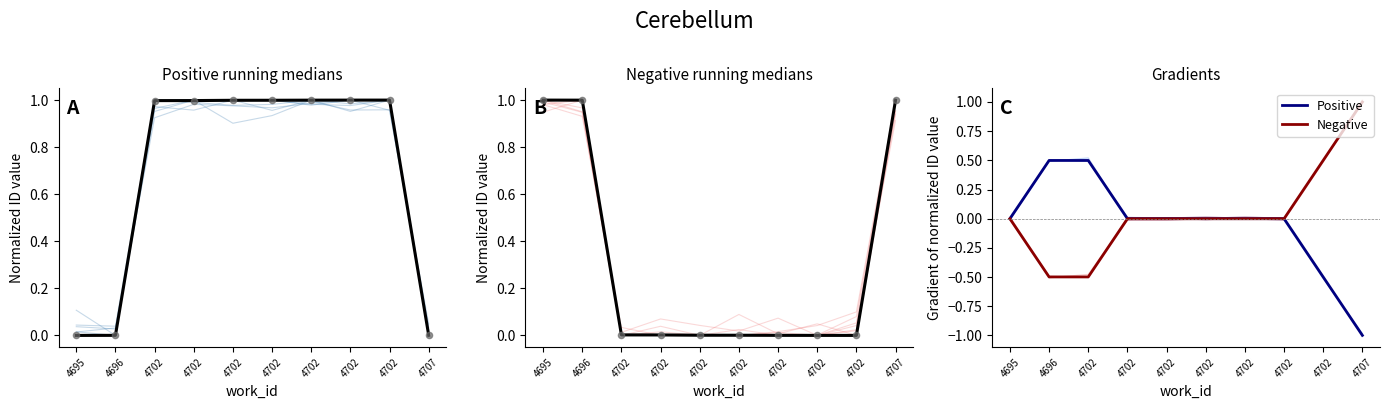

At which category is the sum across all series the highest?

4695